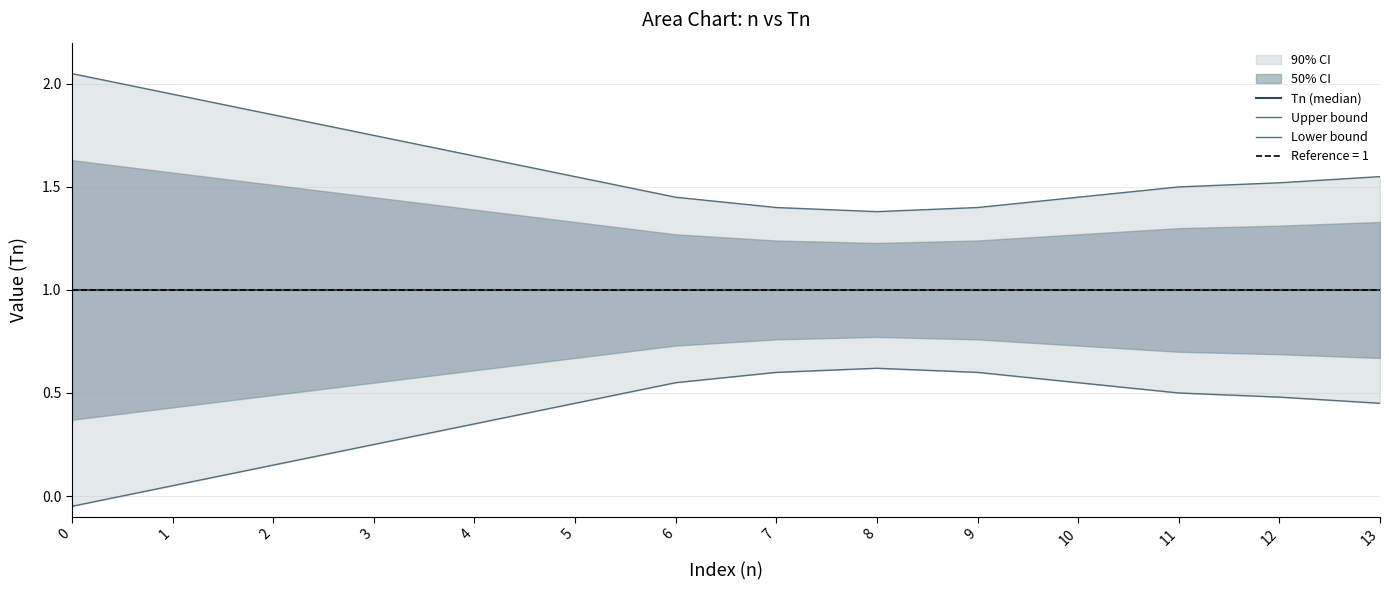

Rank the series by their average value, from lowest to highest.

Lower bound, Tn (median), Upper bound